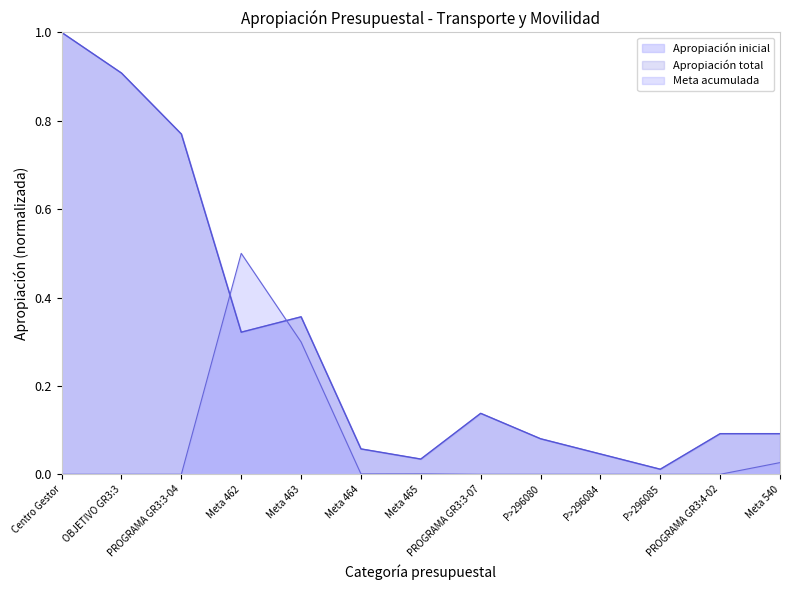

At P>296080, list the series in order from largest to smallest.

Apropiación inicial, Apropiación total, Meta acumulada